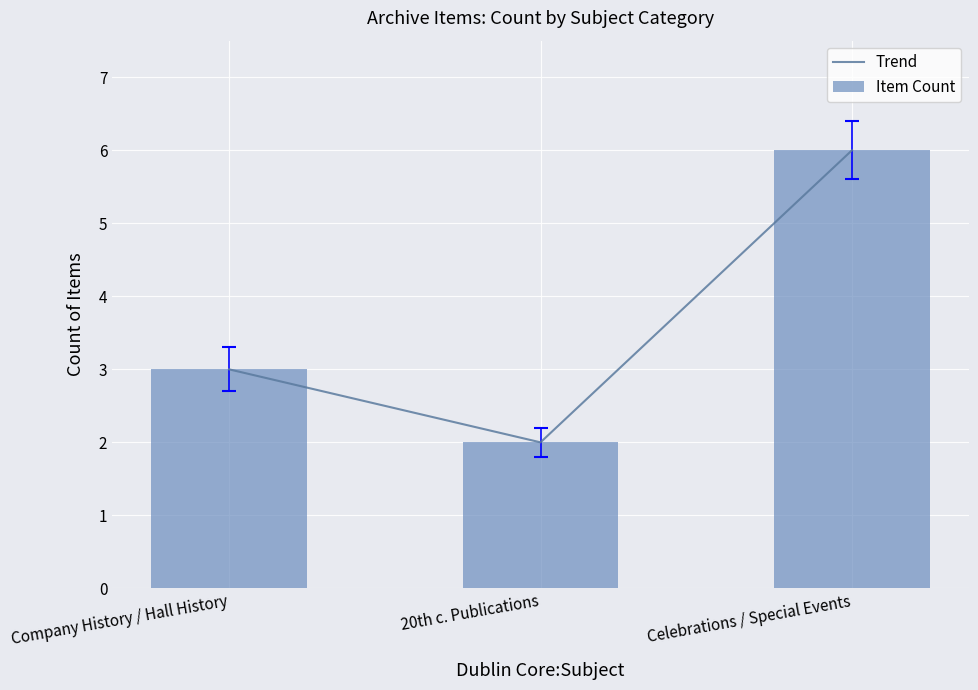

Is the value of Trend at Celebrations / Special Events greater than the value of Item Count at Celebrations / Special Events?

No